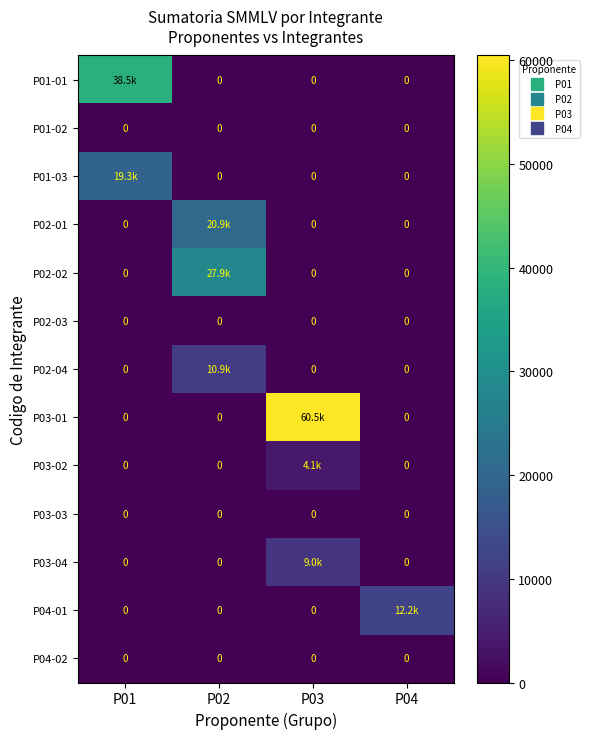

At which label is P03-01 closest to 30241?

P01